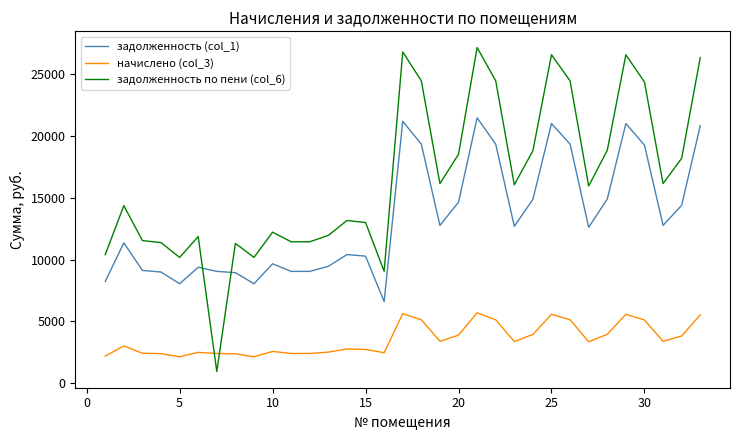

Which series has the largest range (max minus min)?

задолженность по пени (col_6)